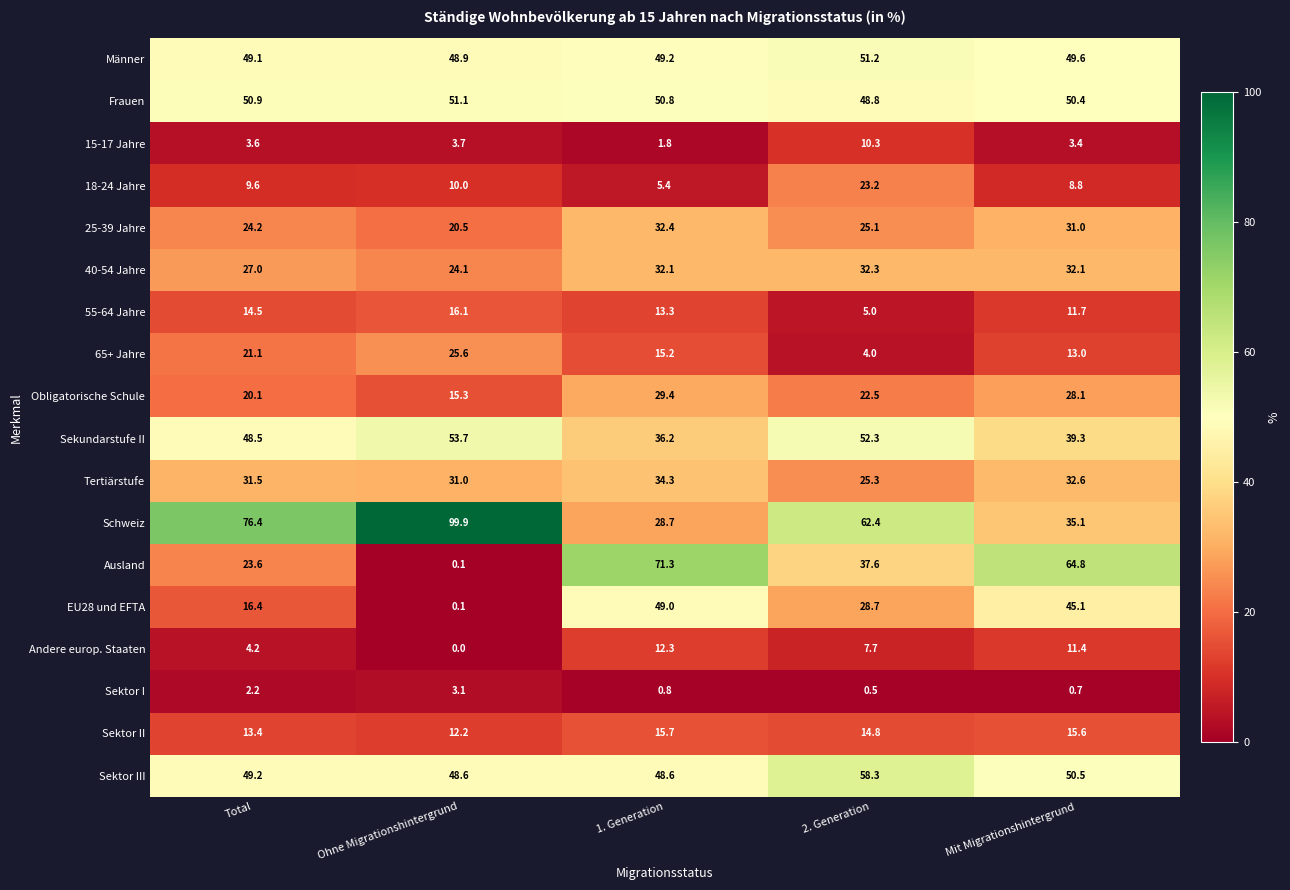

The value of EU28 und EFTA at Mit Migrationshintergrund is 11.8. True or false?

False